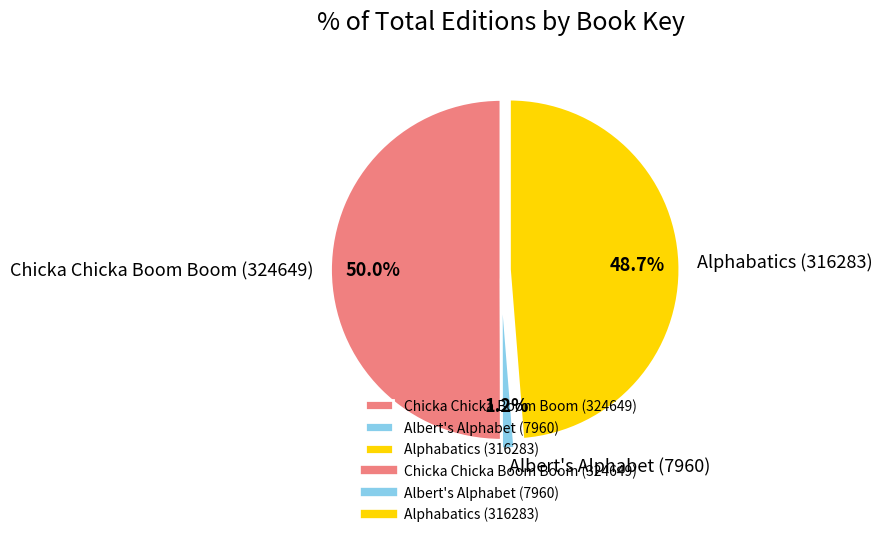

What is the majority slice?

Chicka Chicka Boom Boom (324649)